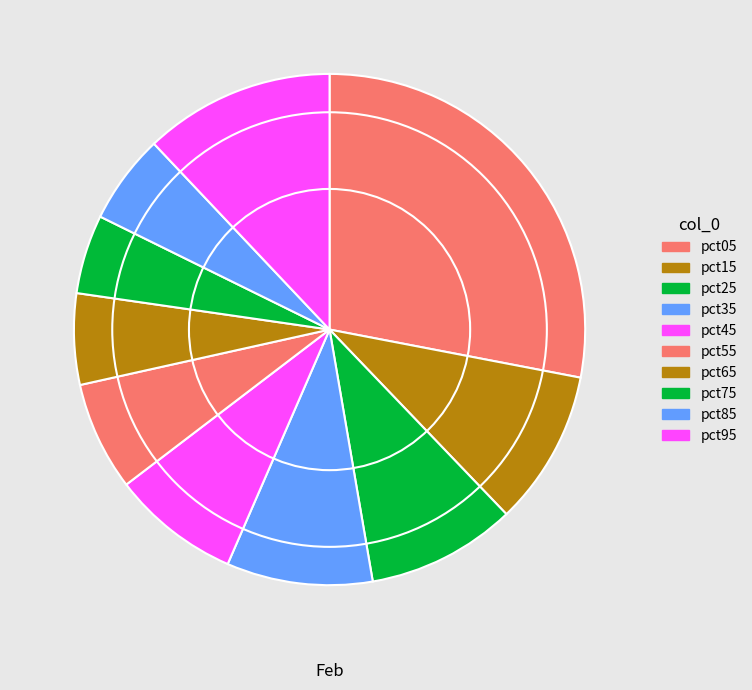

Do pct75 and pct15 together represent more than half of the pie?

No